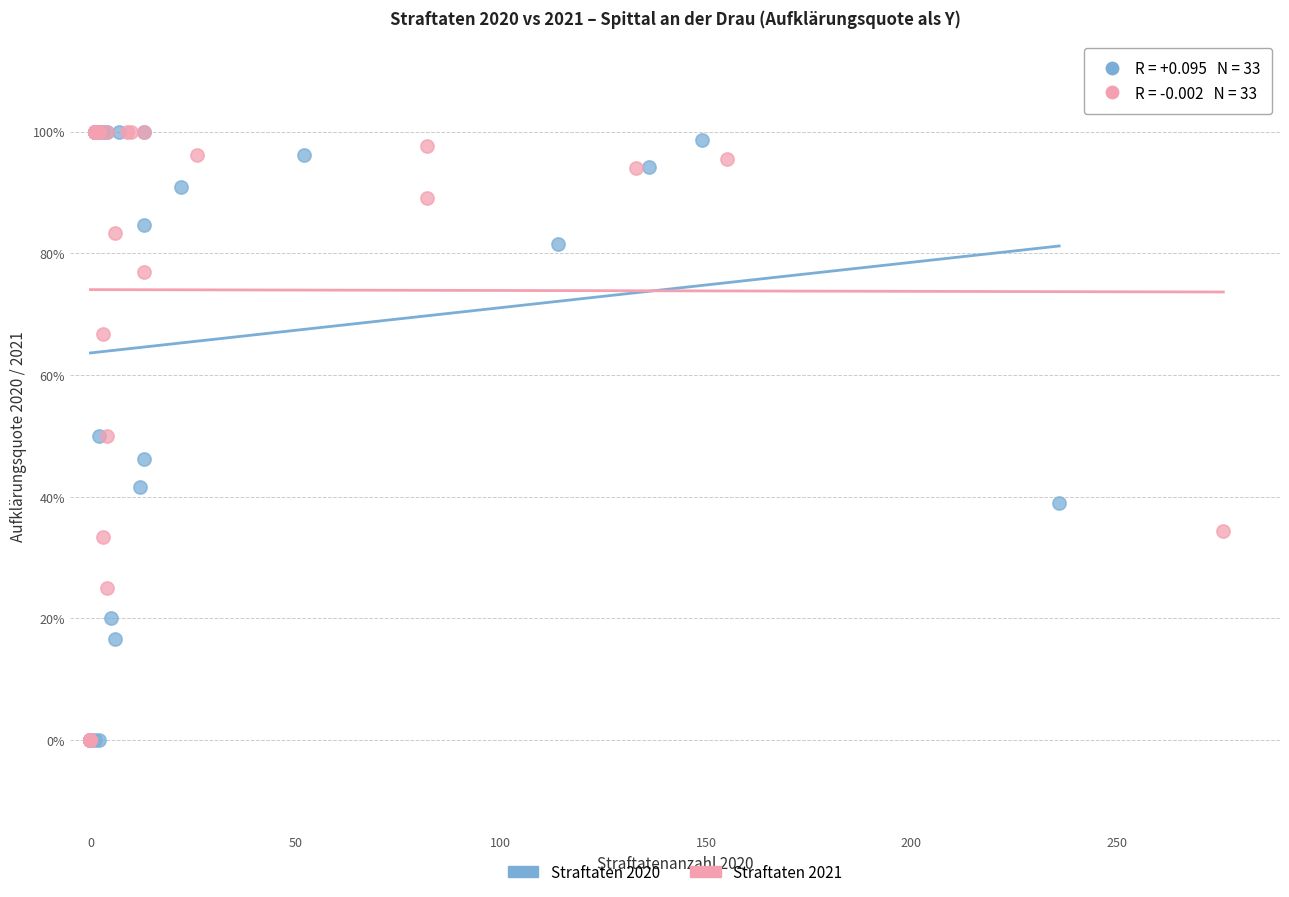

What are all the series names shown in the legend?

Straftaten 2020, Straftaten 2021